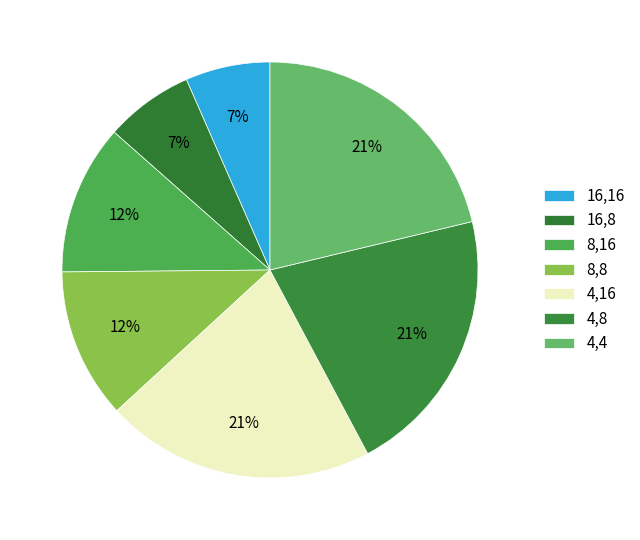

How many segments does this pie chart have?

7